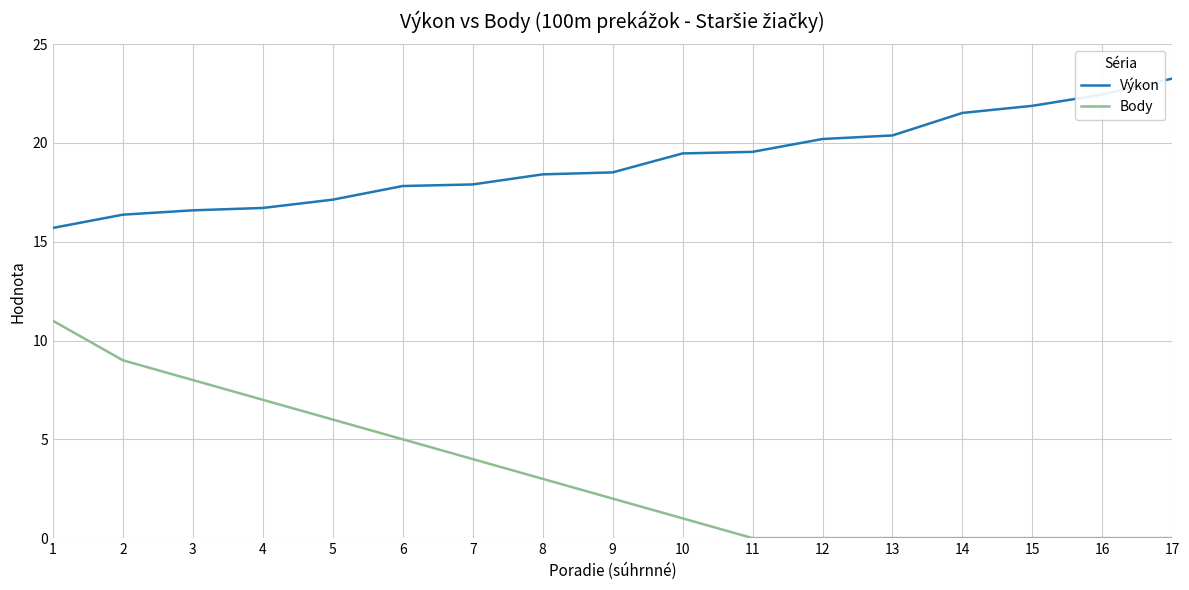

What is the spread (max minus min) of values at 13?

20.4